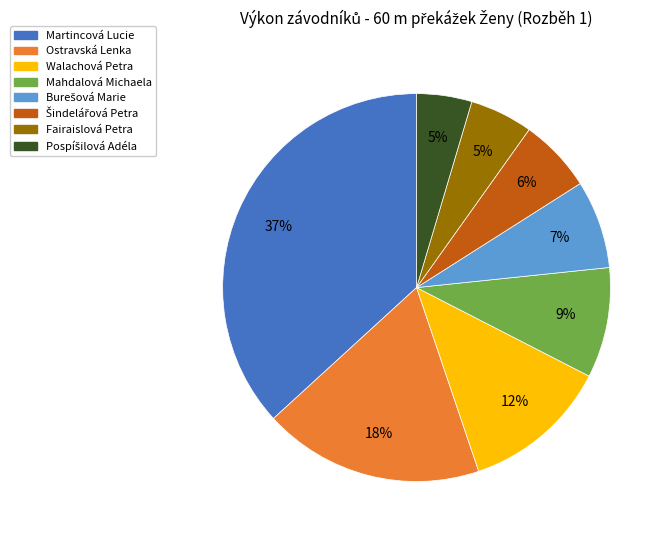

The Fairaislová Petra slice represents 5% of the pie. True or false?

True